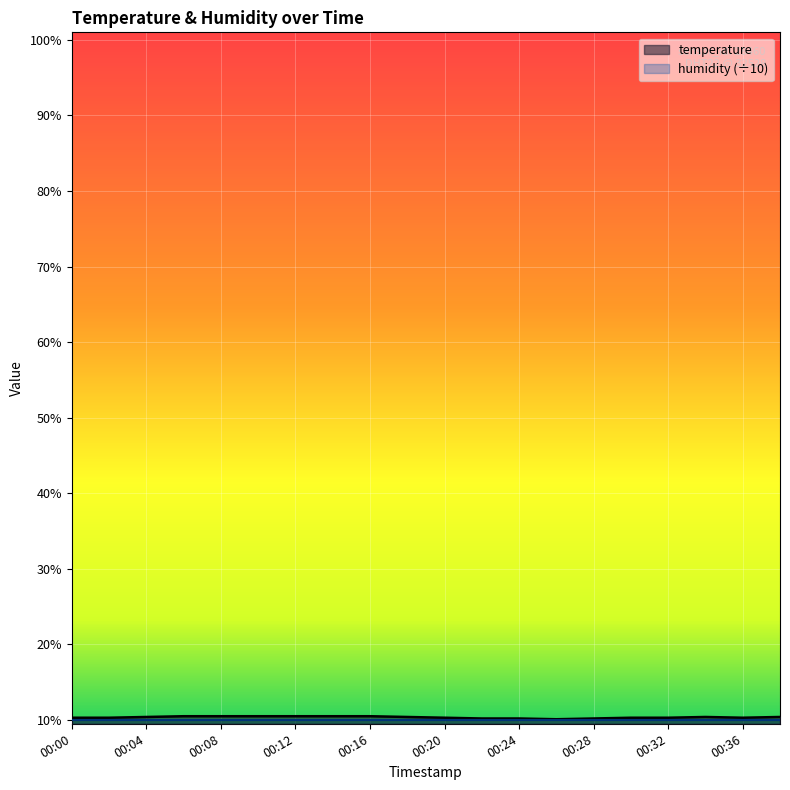

Count the values in the range 10 to 11.

20